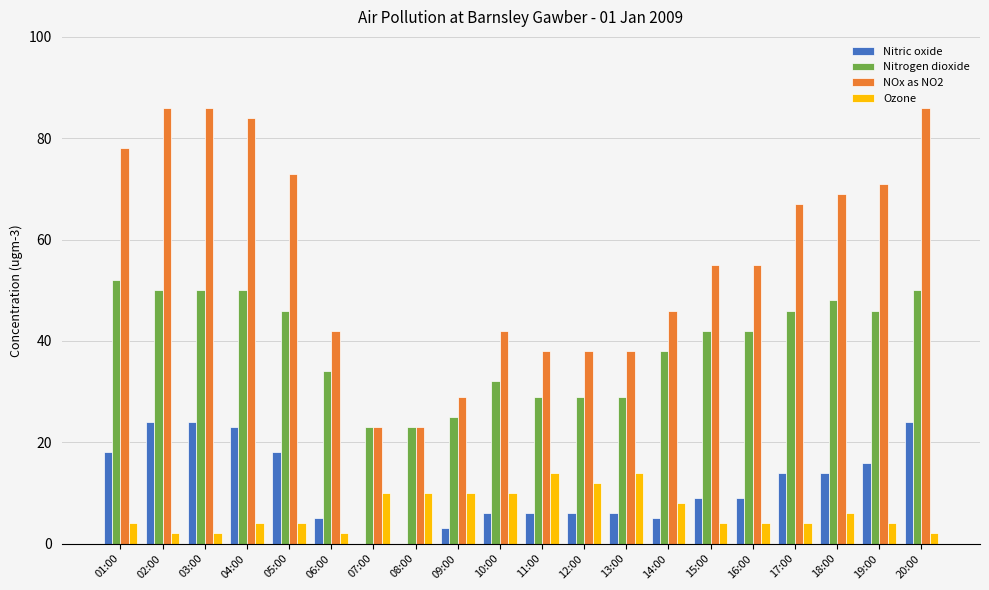

Are the bars horizontal?

No